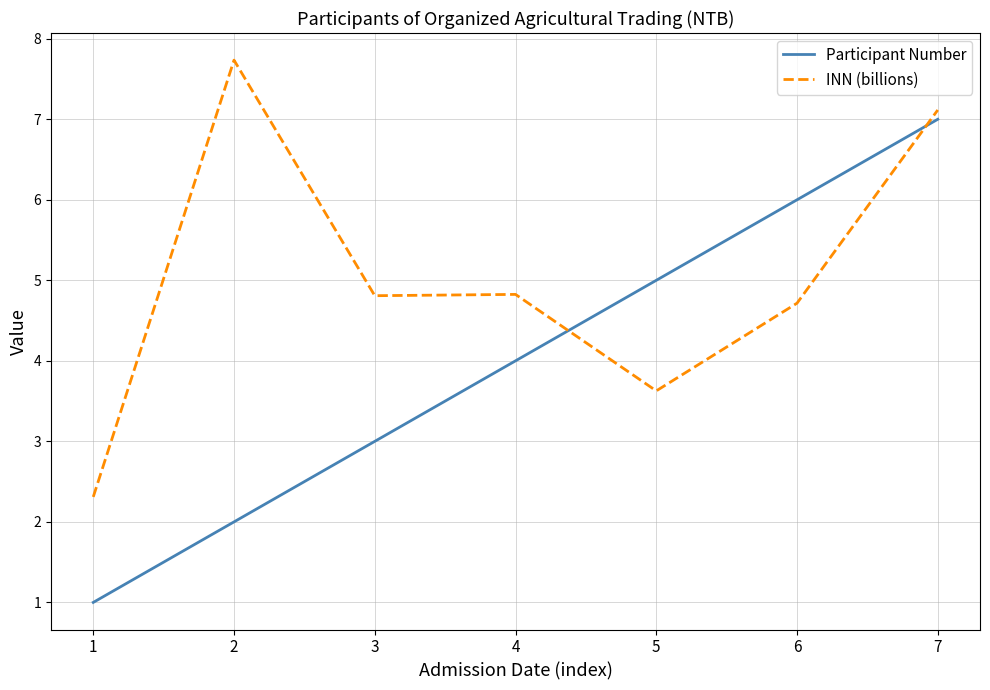

Which category has the lowest value in the Participant Number series?

1